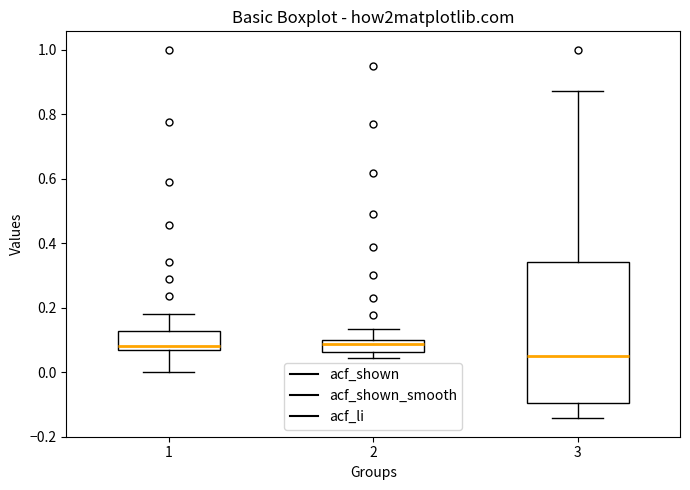

Where is the upper edge of the box at x = 3 on the y-axis? The values are not printed on the chart, so give them approximately, as read against the axis.

0.34